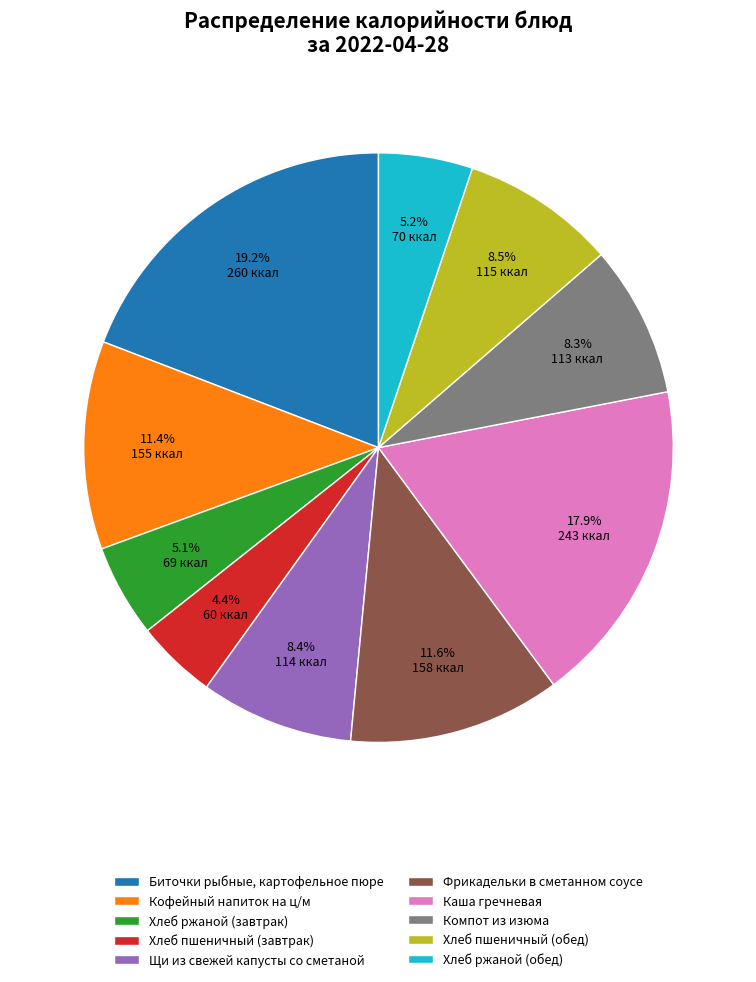

What percentage is the Хлеб ржаной (обед) slice, to the nearest percent?

5%